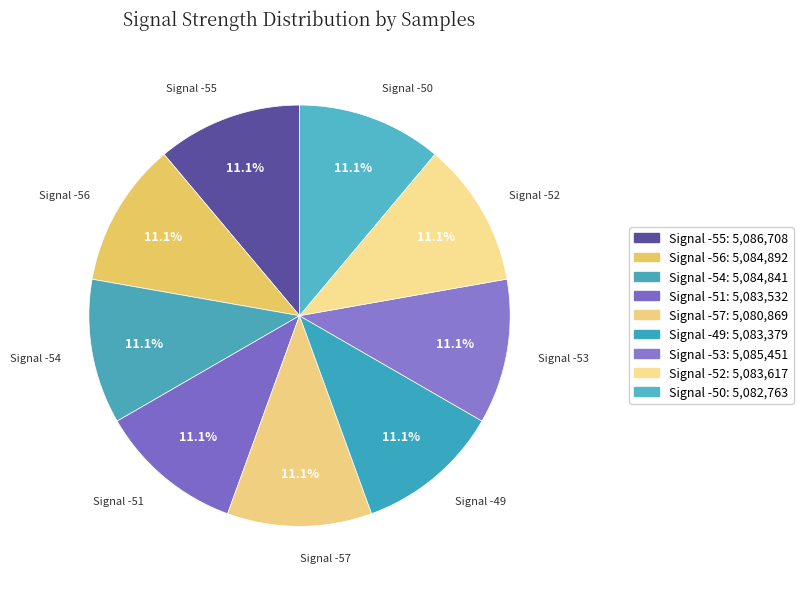

What is the change in value from Signal -51 to Signal -52?

+85